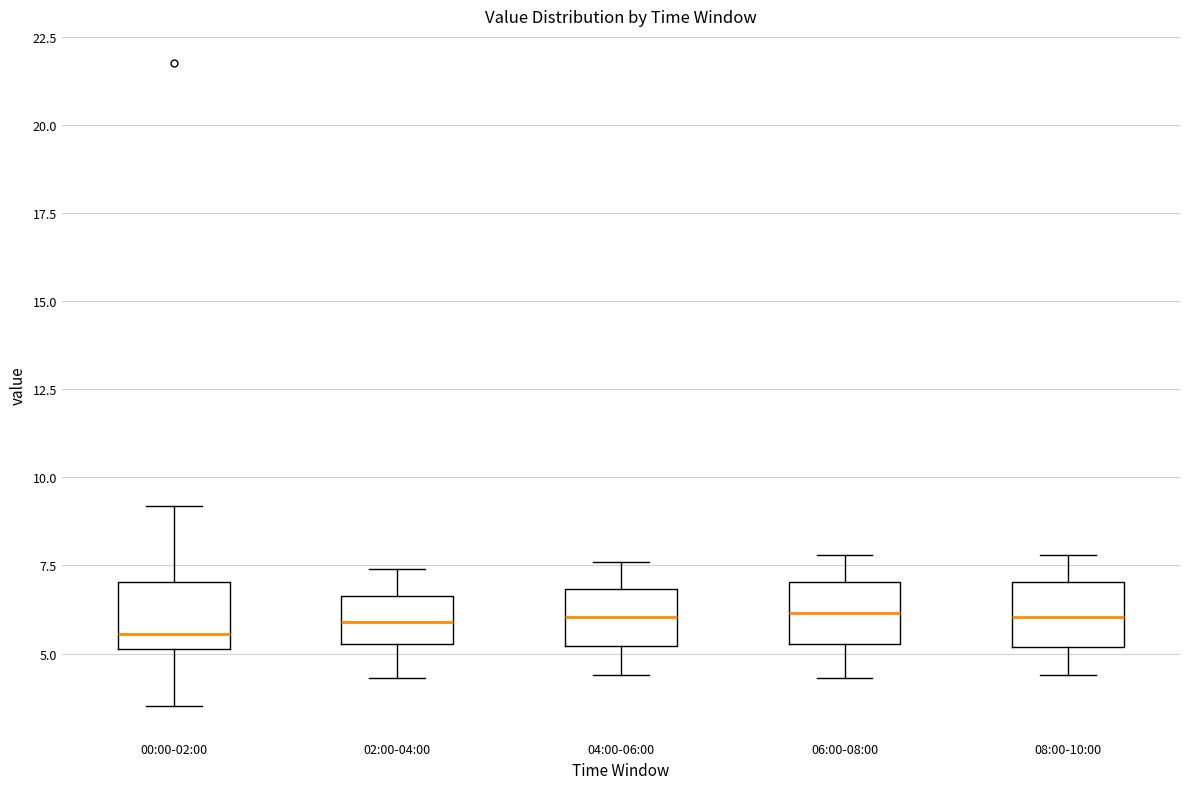

Reading left to right, transcribe this box plot: for each box, give where its median line is, the range the box spans, and where its two whiskers end, as read against the y-axis. The values are not printed on the chart, so give them approximately, as read against the axis.

00:00-02:00: median 5.5, box 5.0 to 7.0, whiskers 3.5 to 9.0
02:00-04:00: median 6.0, box 5.5 to 6.5, whiskers 4.5 to 7.5
04:00-06:00: median 6.0, box 5.0 to 7.0, whiskers 4.5 to 7.5
06:00-08:00: median 6.0, box 5.5 to 7.0, whiskers 4.5 to 8.0
08:00-10:00: median 6.0, box 5.0 to 7.0, whiskers 4.5 to 8.0